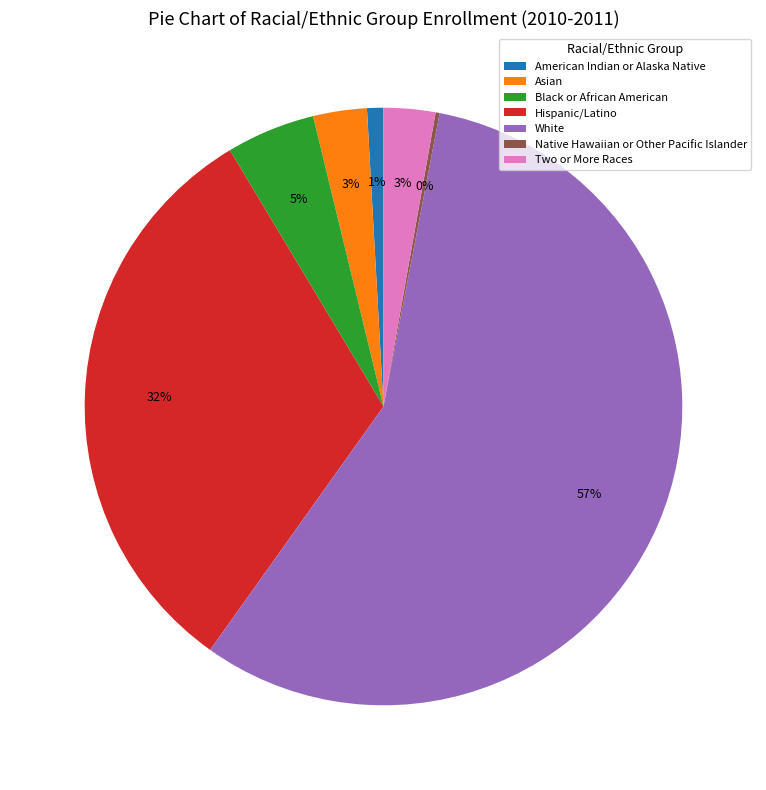

To the nearest percent, what percentage of the pie is Asian?

3%